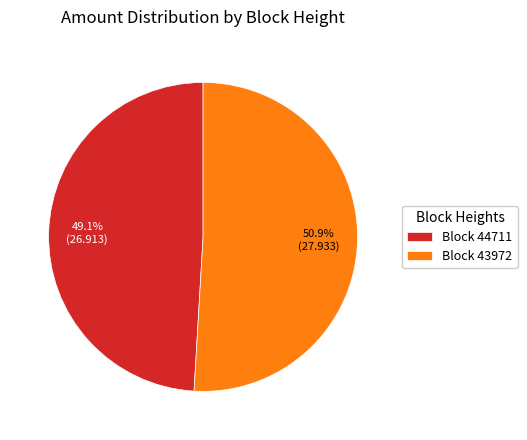

Which category accounts for the majority?

Block 43972